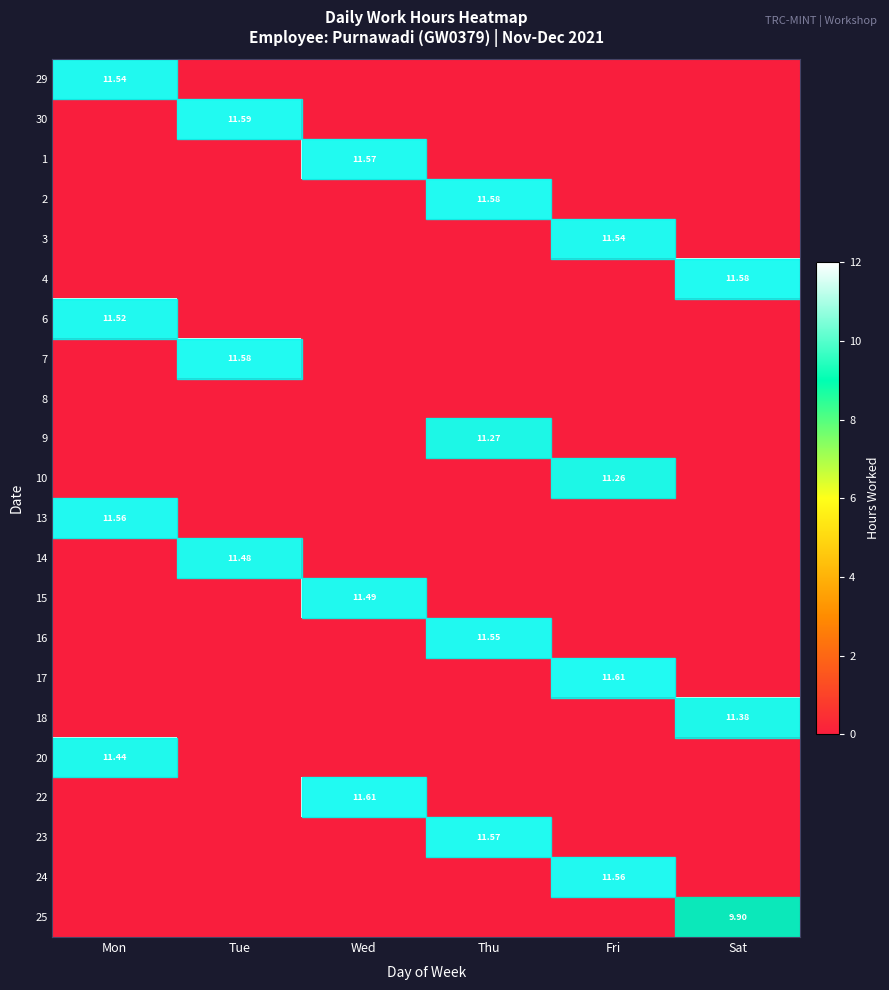

What is the maximum value for 9?

11.3